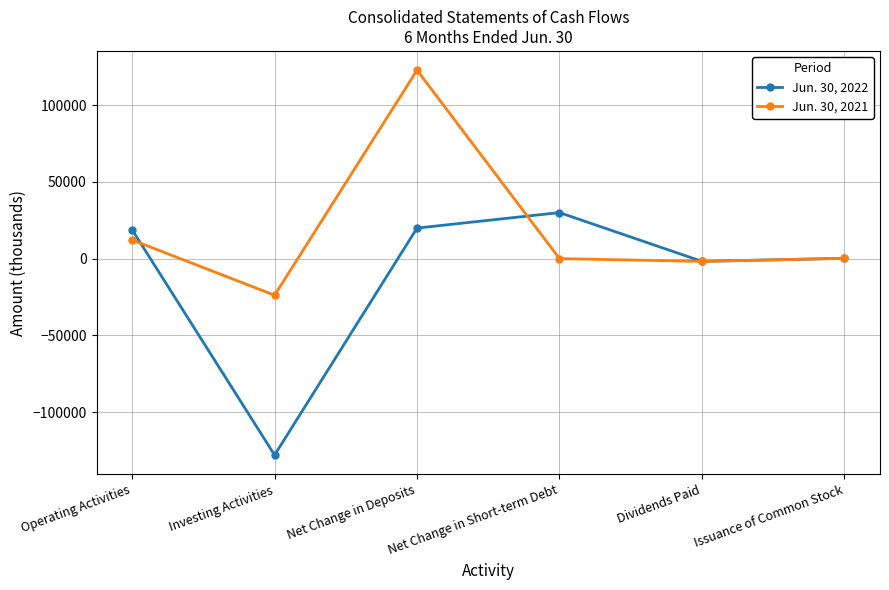

Between Investing Activities and Issuance of Common Stock, which series saw the biggest shift?

Jun. 30, 2022